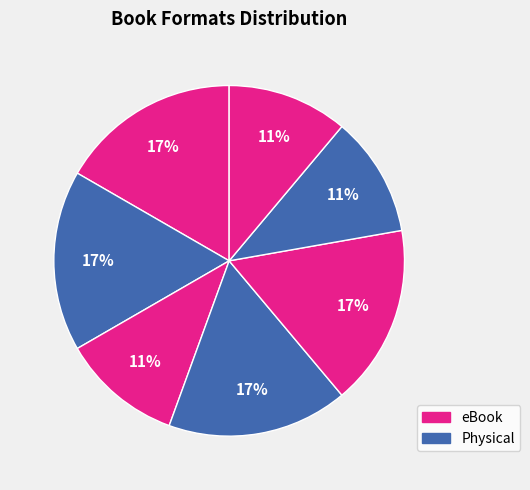

How many segments does this pie chart have?

7